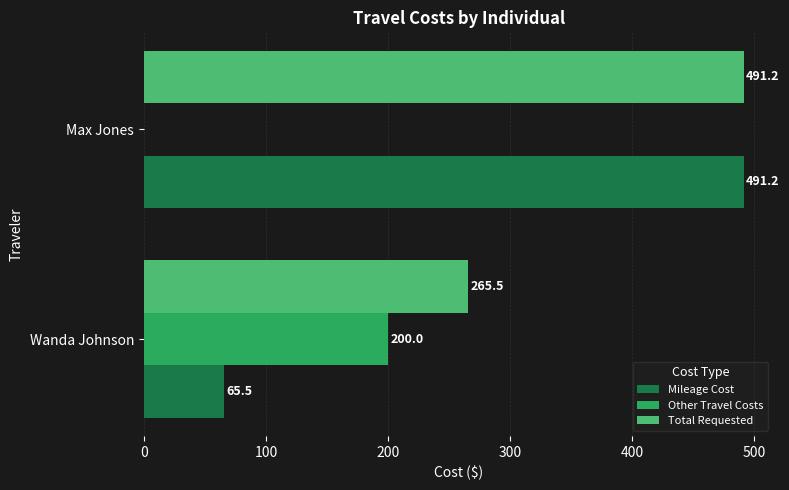

What is the approximate value of Other Travel Costs at Wanda Johnson?

200.0